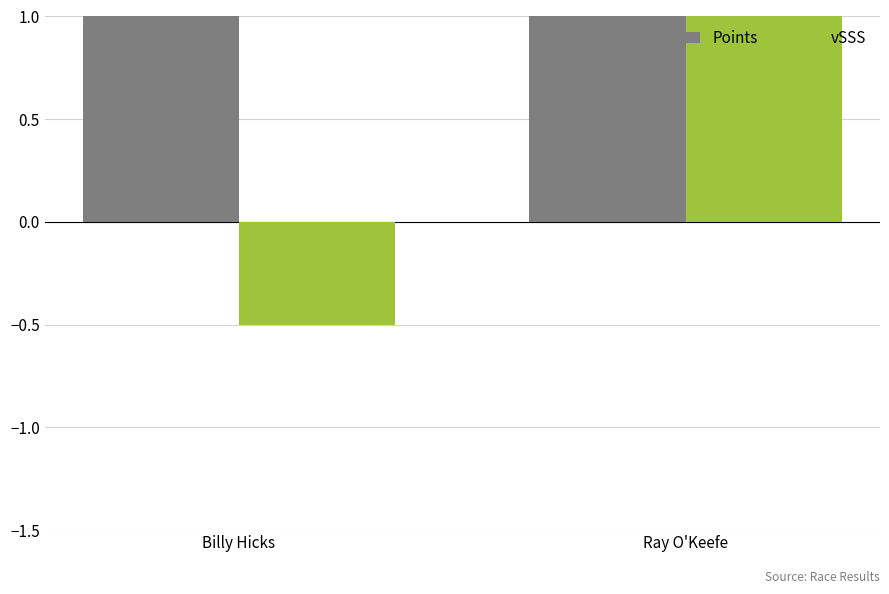

What is the label of the 1st bar from the left?

Billy Hicks